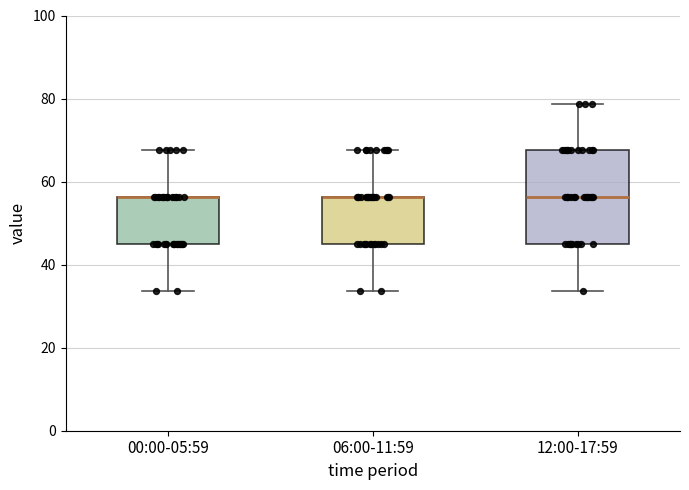

Reading left to right, transcribe this box plot: for each box, give where its median line is, the range the box spans, and where its two whiskers end, as read against the y-axis. The values are not printed on the chart, so give them approximately, as read against the axis.

00:00-05:59: median 56 (drawn on the box's upper edge), box 46 to 56, whiskers 34 to 68
06:00-11:59: median 56 (drawn on the box's upper edge), box 46 to 56, whiskers 34 to 68
12:00-17:59: median 56, box 46 to 68, whiskers 34 to 78